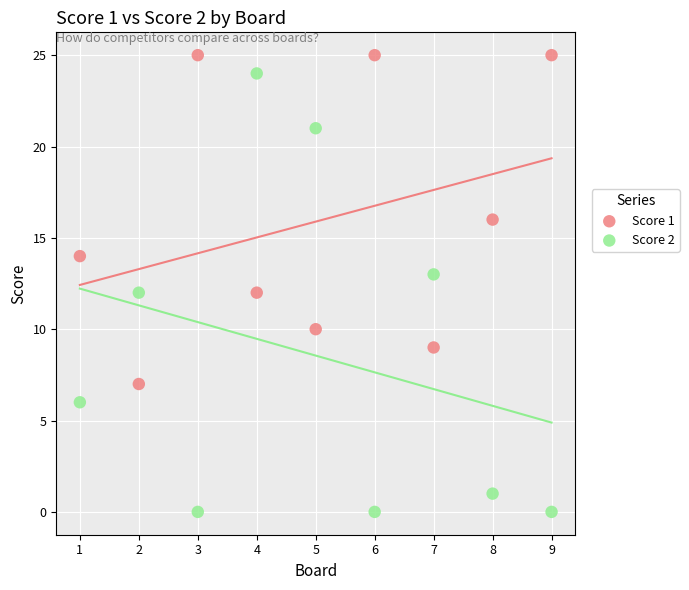

Which series has the largest Y range (max minus min)?

Score 2